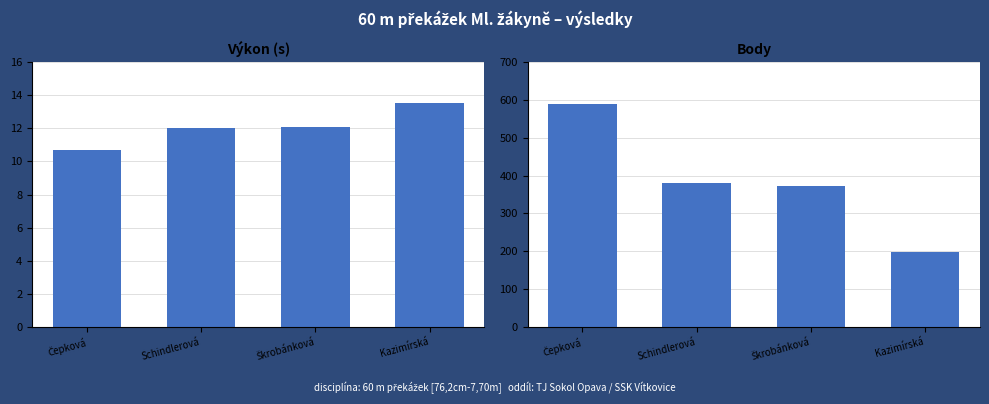

At which category is the sum across all series the highest?

Čepková